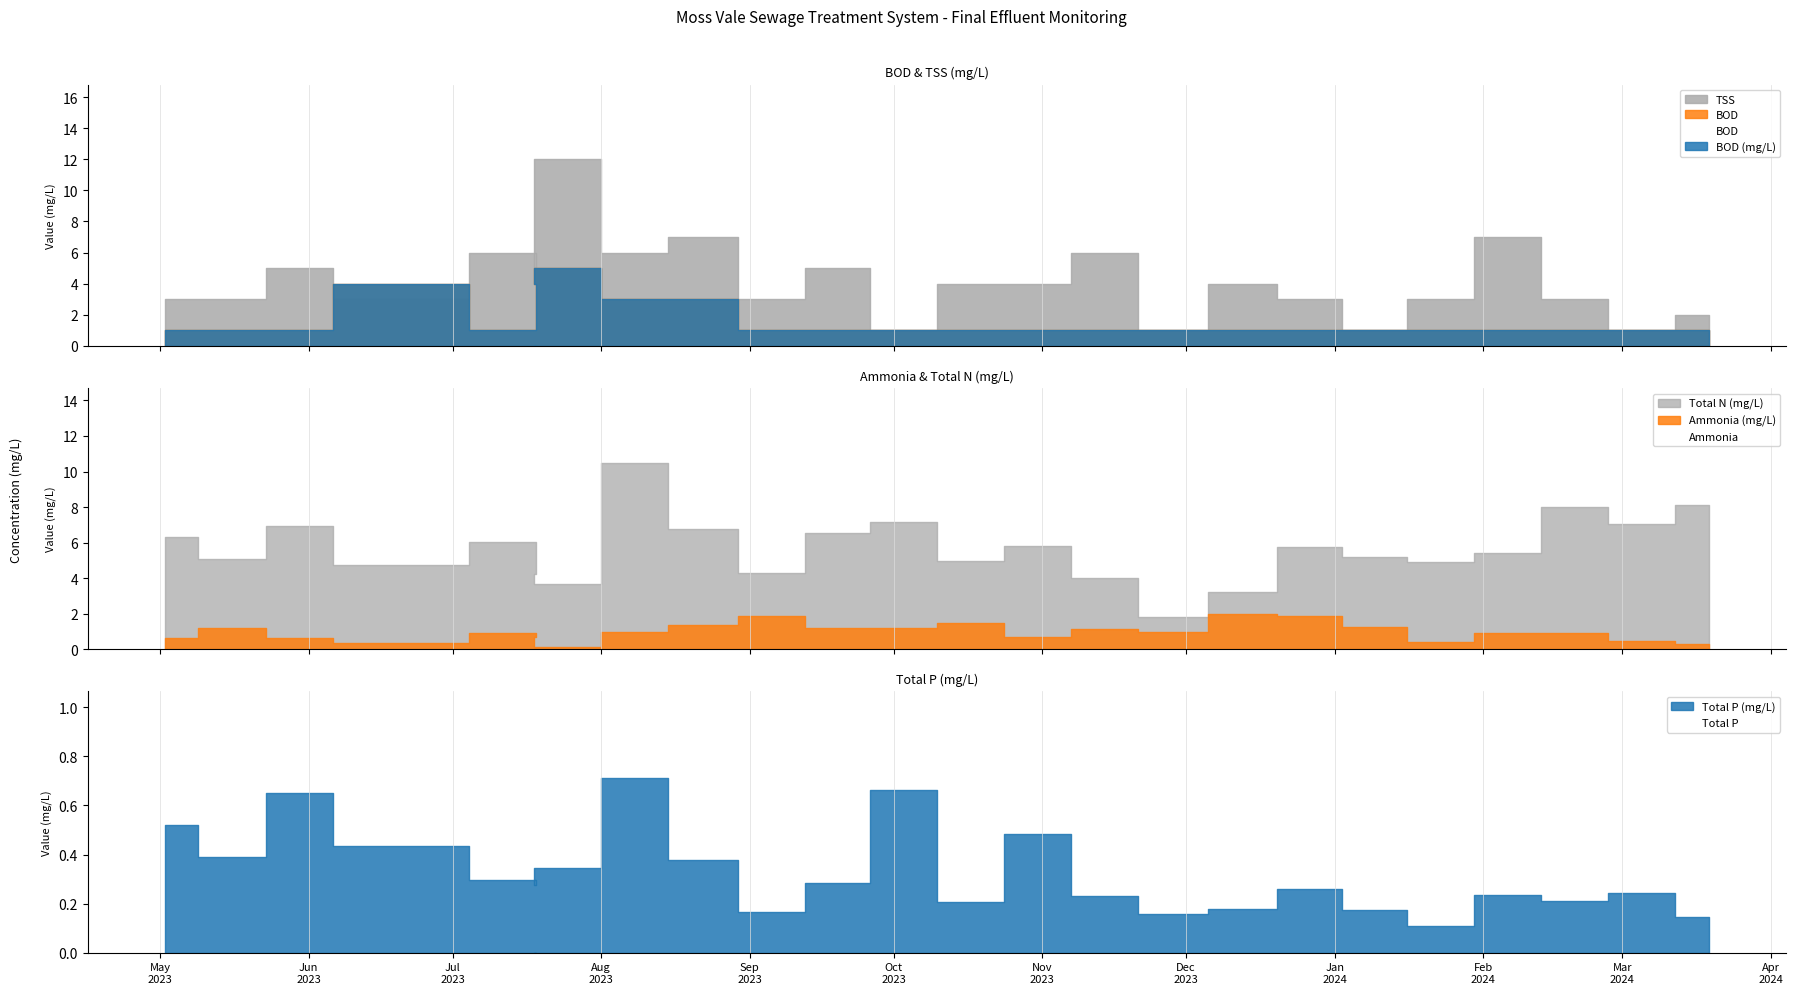

At how many categories does at least one series exceed 6?

12